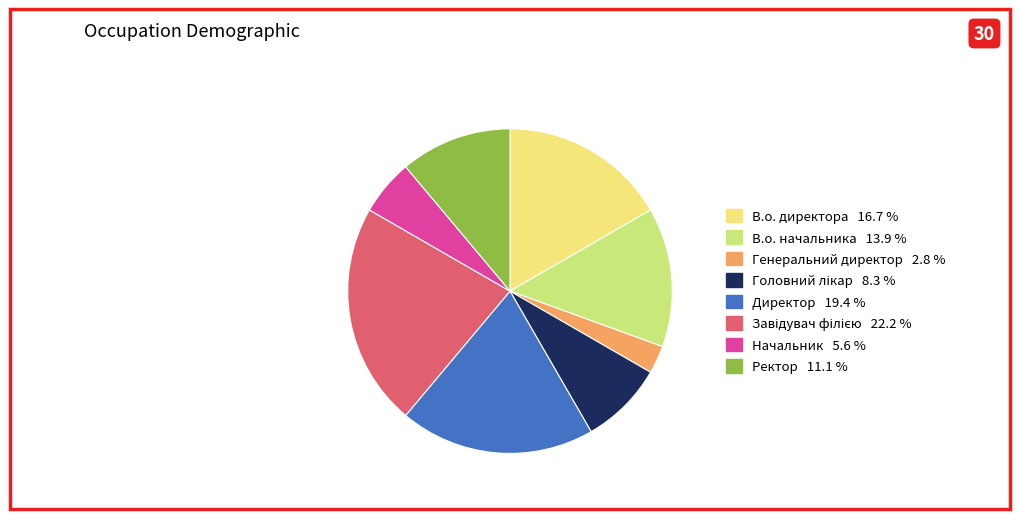

Which has a higher value, Начальник or Генеральний директор?

Начальник